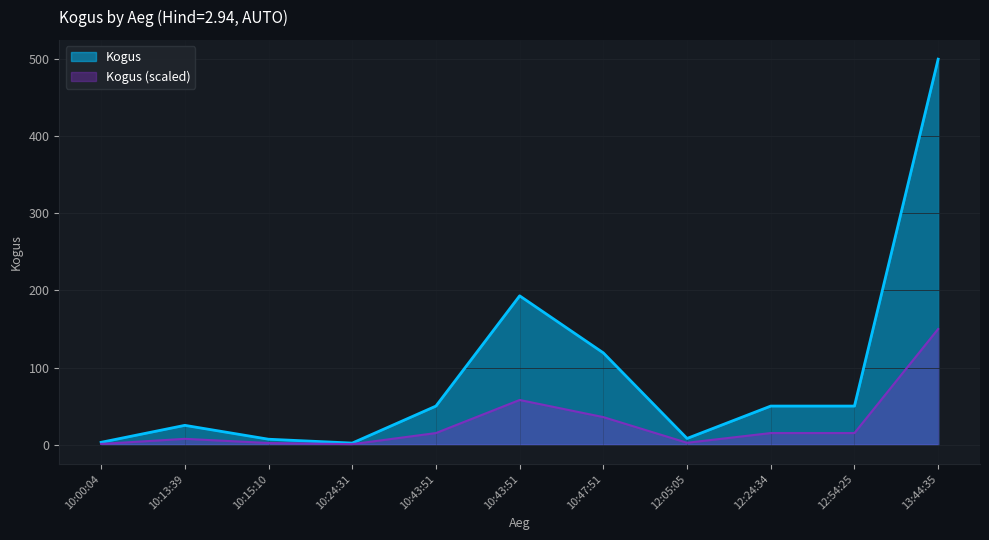

The chart shows a value of 18 at 10:43:51. True or false?

False